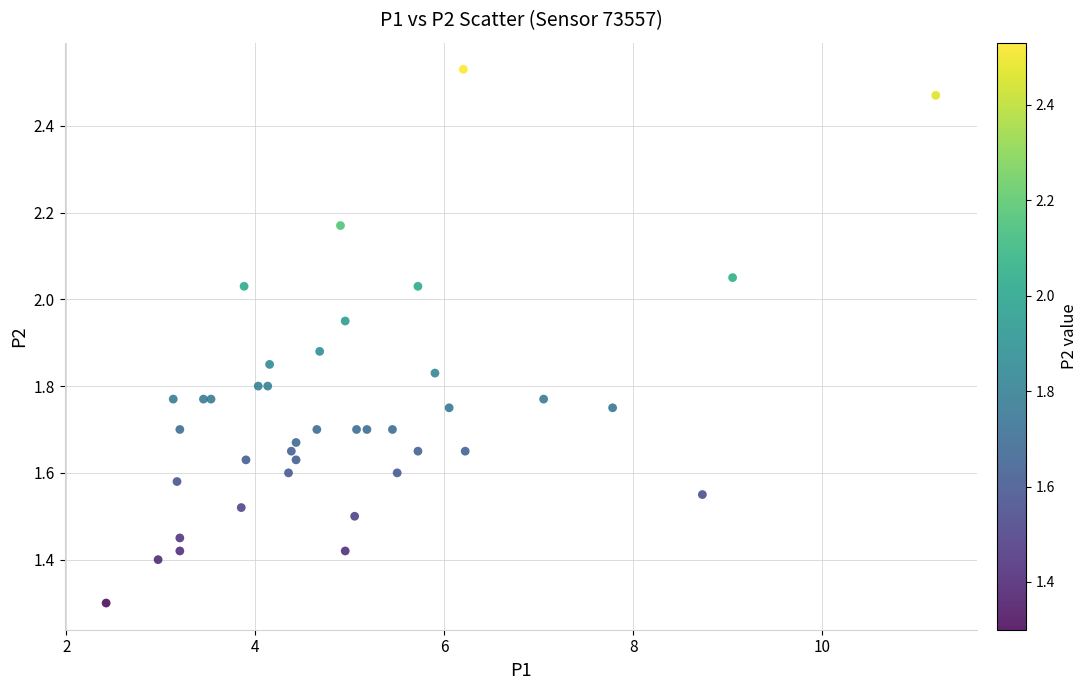

What Y value in the scatter plot is closest to 1?

1.3